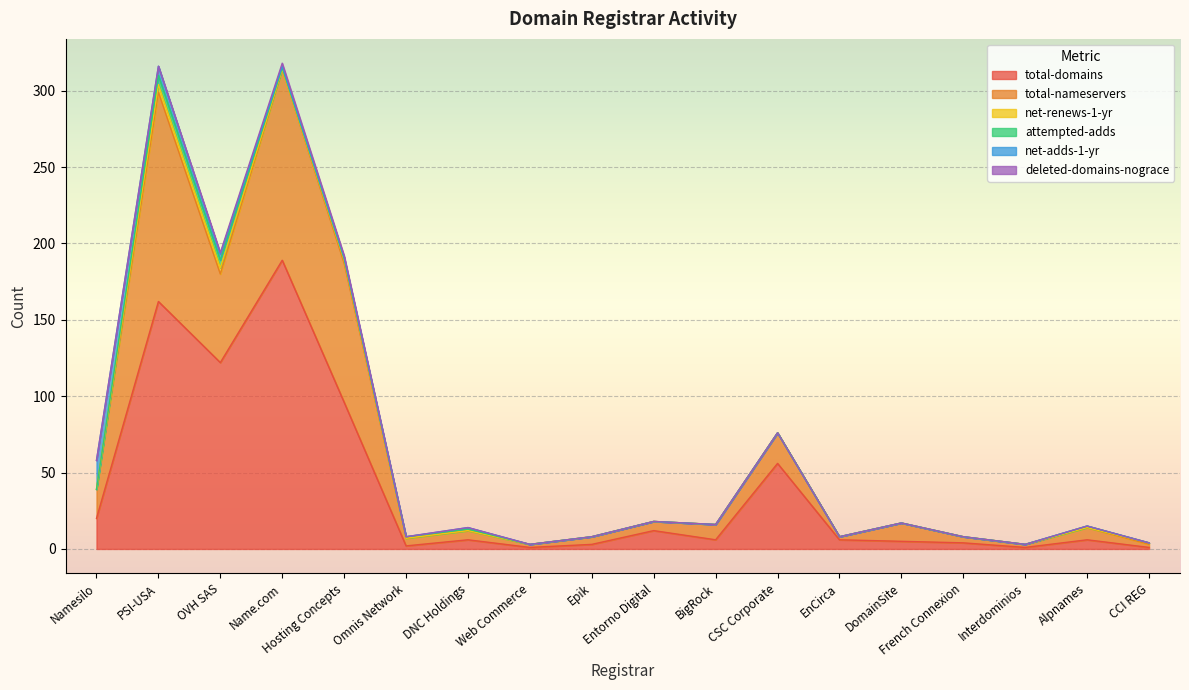

Rank the categories by net-adds-1-yr value from lowest to highest.

Omnis Network, Web Commerce, Epik, Entorno Digital, BigRock, CSC Corporate, EnCirca, DomainSite, French Connexion, Interdominios, Alpnames, CCI REG, Name.com, Hosting Concepts, DNC Holdings, OVH SAS, PSI-USA, Namesilo